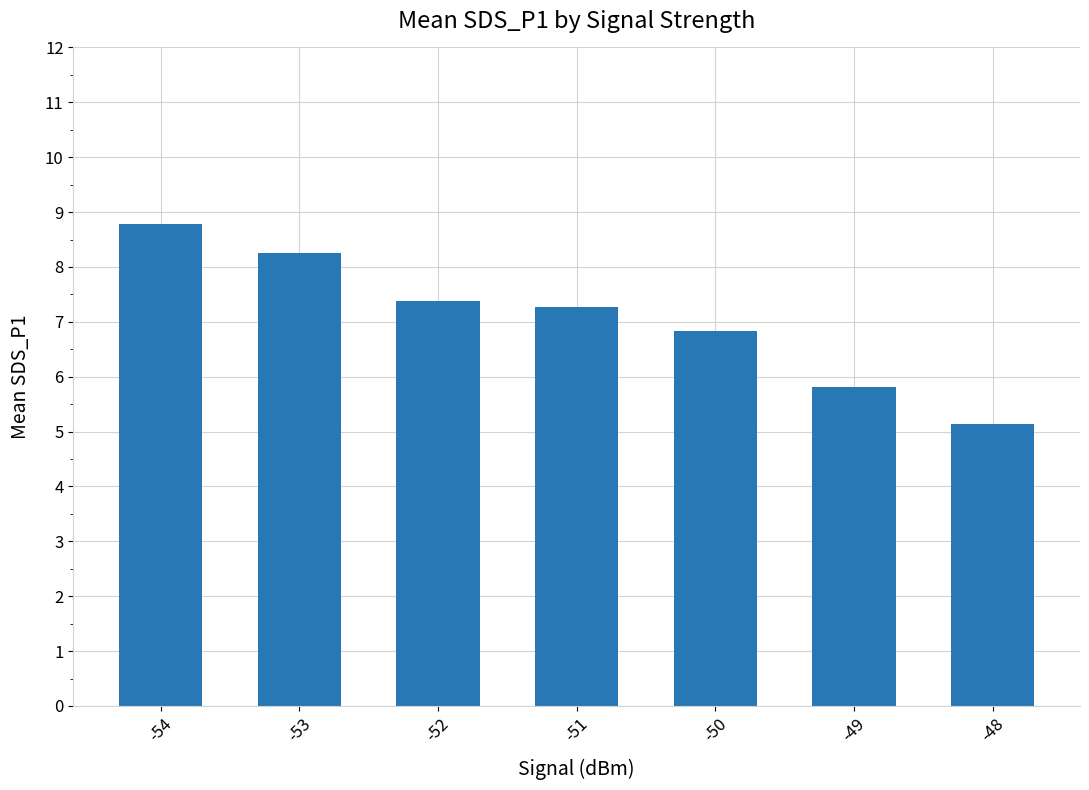

Rank the categories by value from highest to lowest.

-54, -53, -52, -51, -50, -49, -48